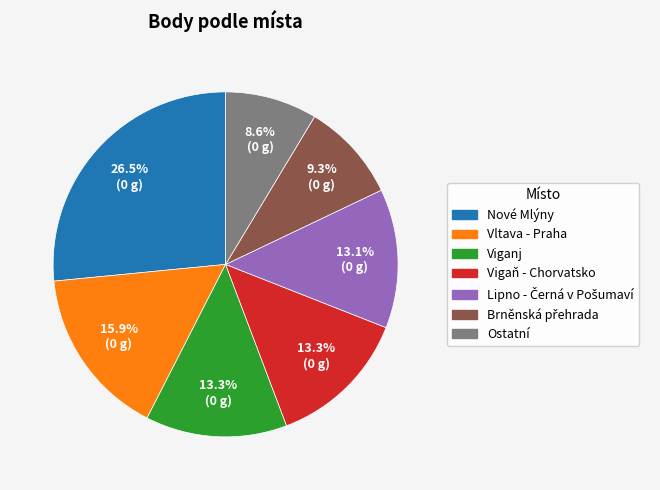

Is there a majority slice in this chart?

No